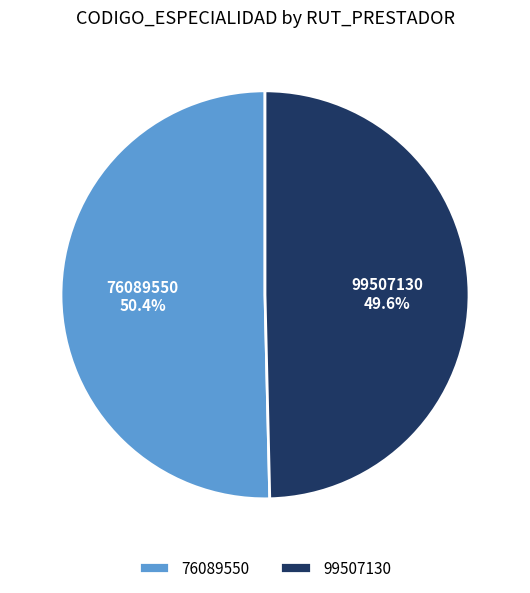

Count the number of slices in the pie.

2